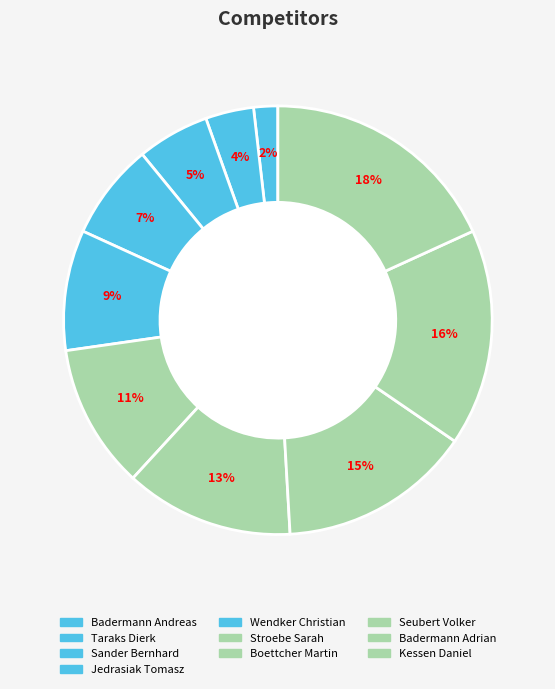

Is it true that Jedrasiak Tomasz is 1% of the pie?

False